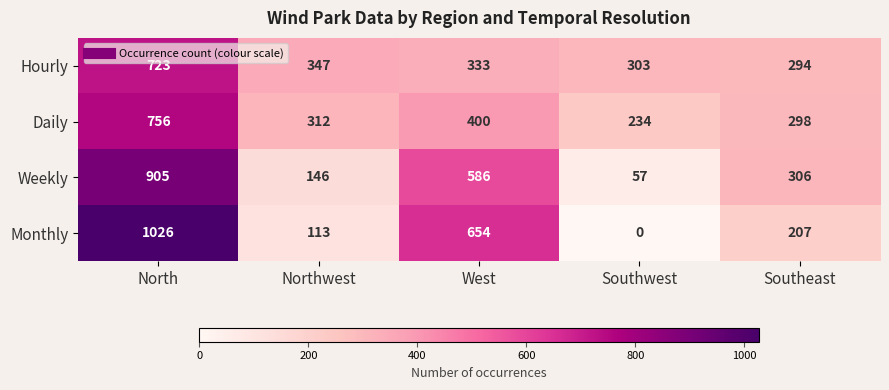

The value of Weekly at Southwest is 57. True or false?

True